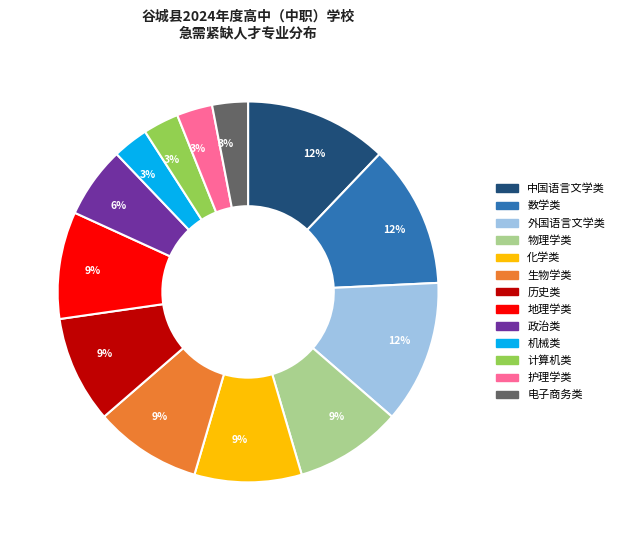

To the nearest percent, what is the average slice percentage?

8%